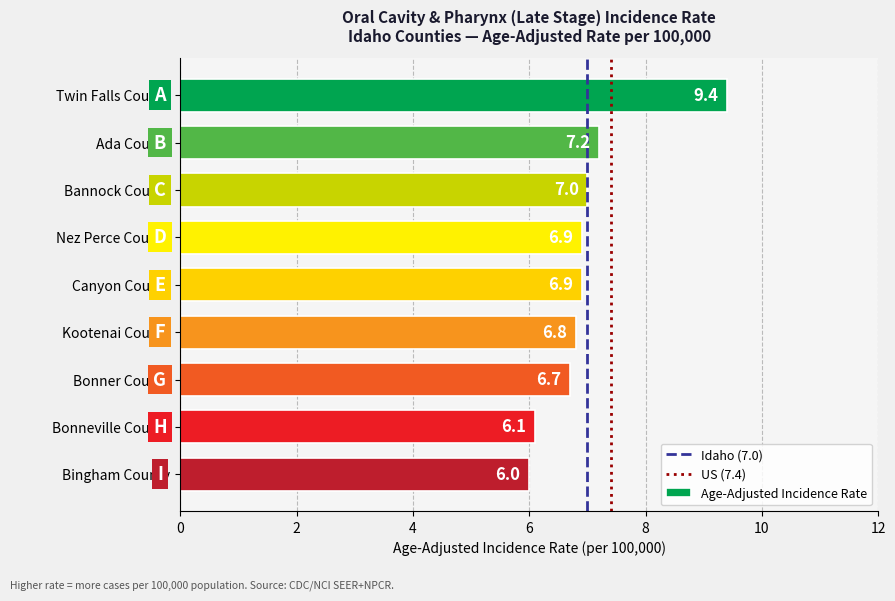

What position from the top is Ada County?

2